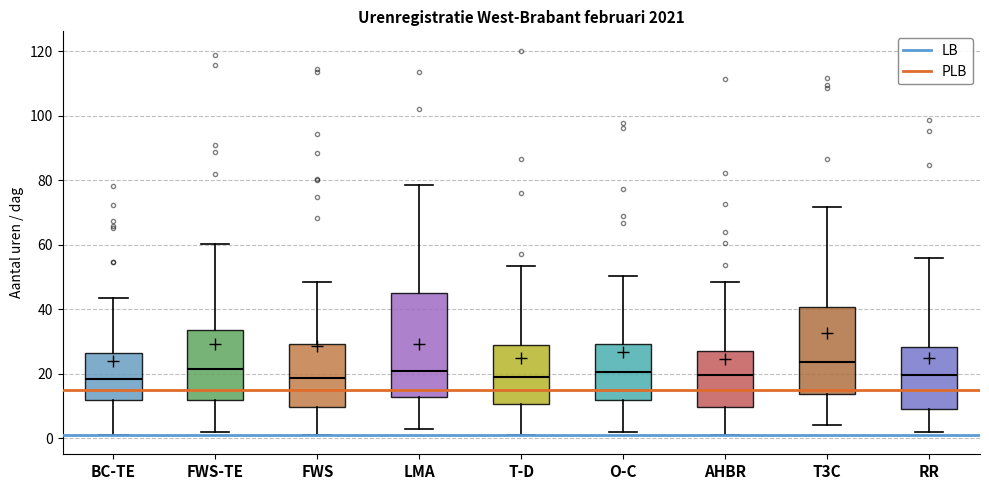

Where is the lower edge of the box for T-D on the y-axis? The values are not printed on the chart, so give them approximately, as read against the axis.

10